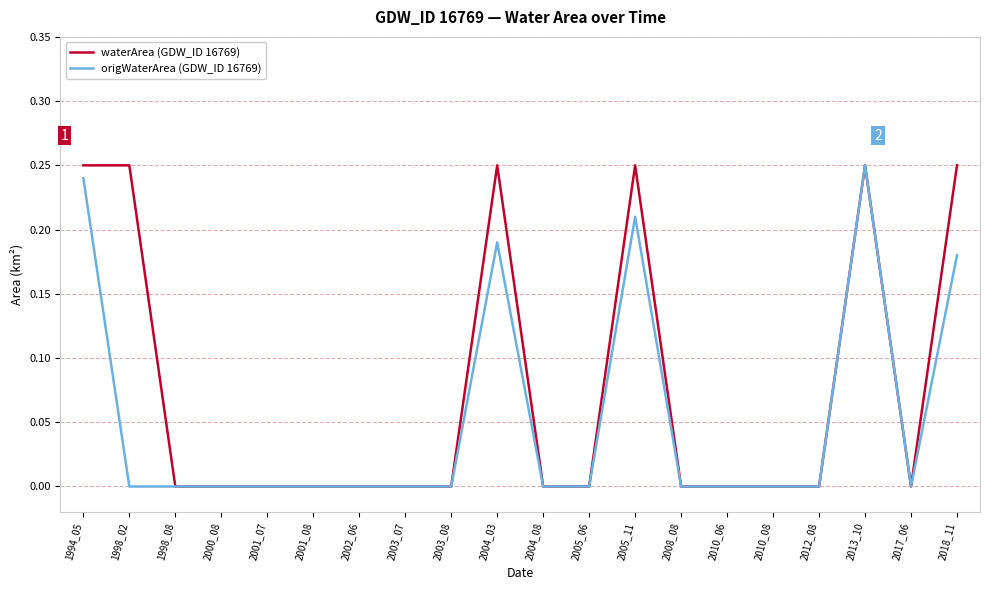

Count the number of categories in the chart.

20